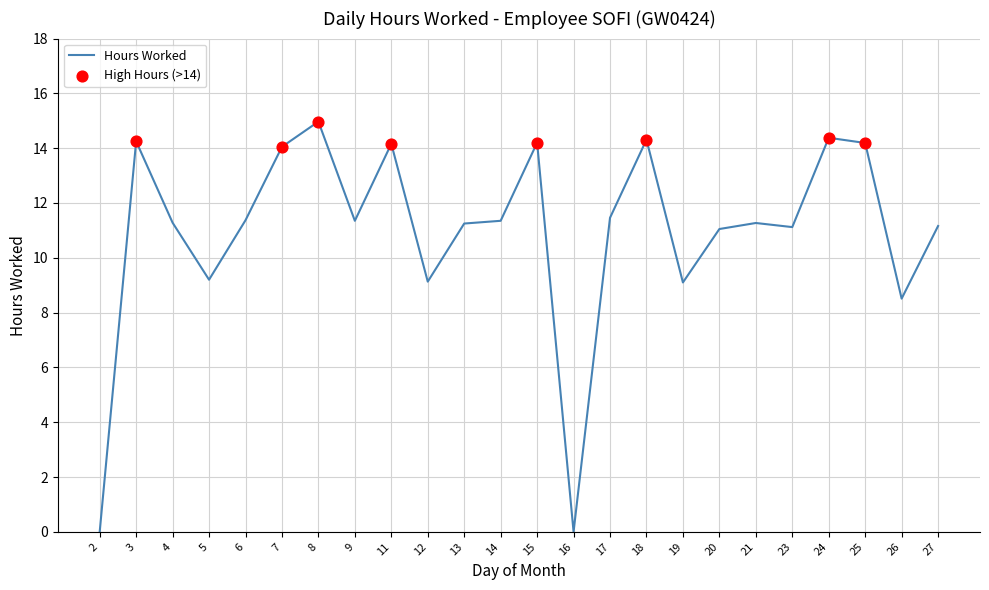

What is the change in value from 23 to 24?

+3.3